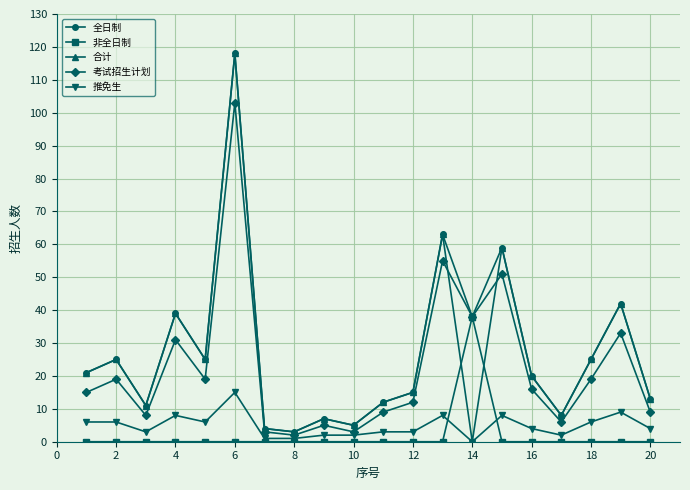

Which series has the largest range (max minus min)?

全日制